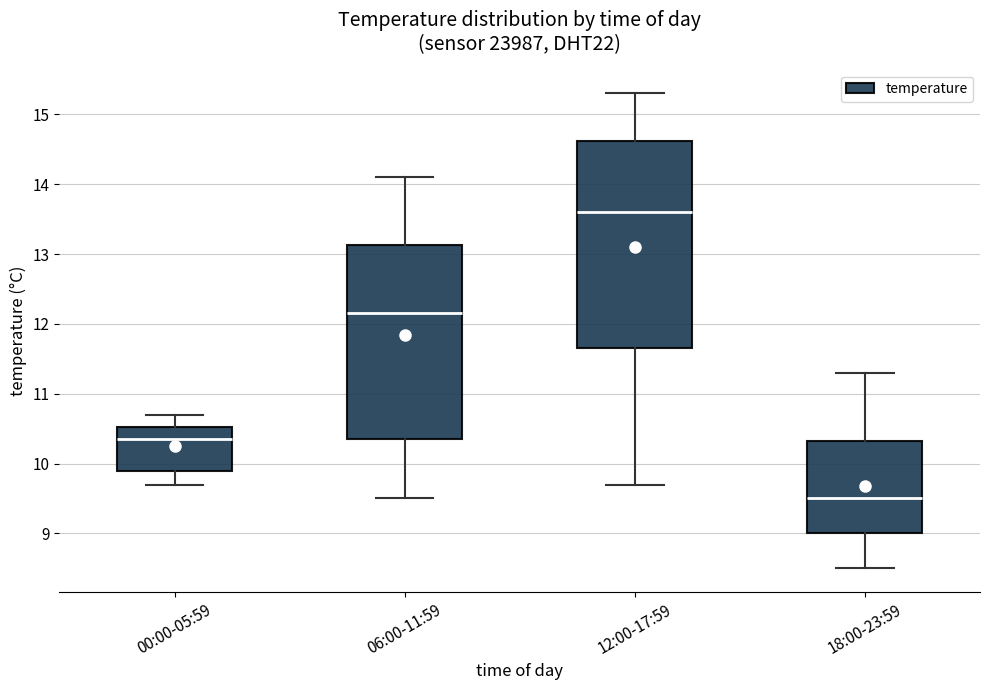

Reading left to right, read every box against the y-axis: the position of its median line, the range the box covers, and the ends of its whiskers. The values are not printed on the chart, so give them approximately, as read against the axis.

00:00-05:59: median 10.4, box 9.9 to 10.5, whiskers 9.7 to 10.7
06:00-11:59: median 12.2, box 10.4 to 13.1, whiskers 9.5 to 14.1
12:00-17:59: median 13.6, box 11.7 to 14.6, whiskers 9.7 to 15.3
18:00-23:59: median 9.5, box 9.0 to 10.3, whiskers 8.5 to 11.3